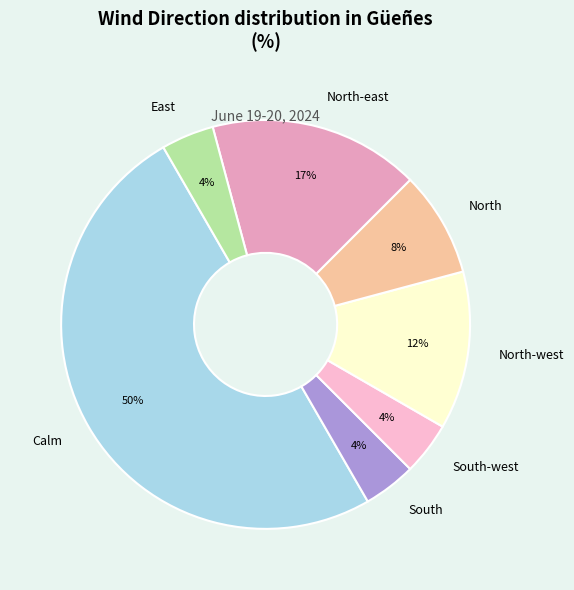

Between Calm and East, which is larger?

Calm